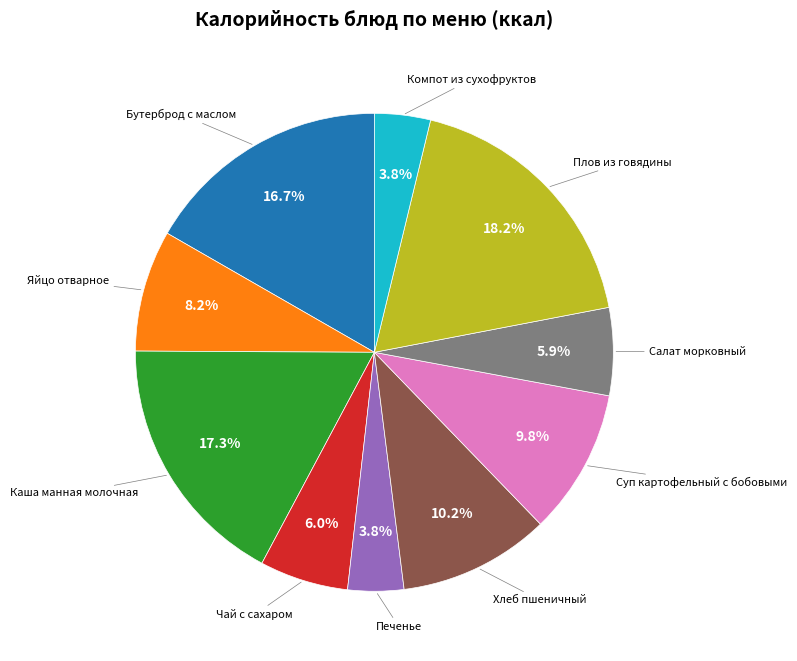

Is there a majority slice in this chart?

No